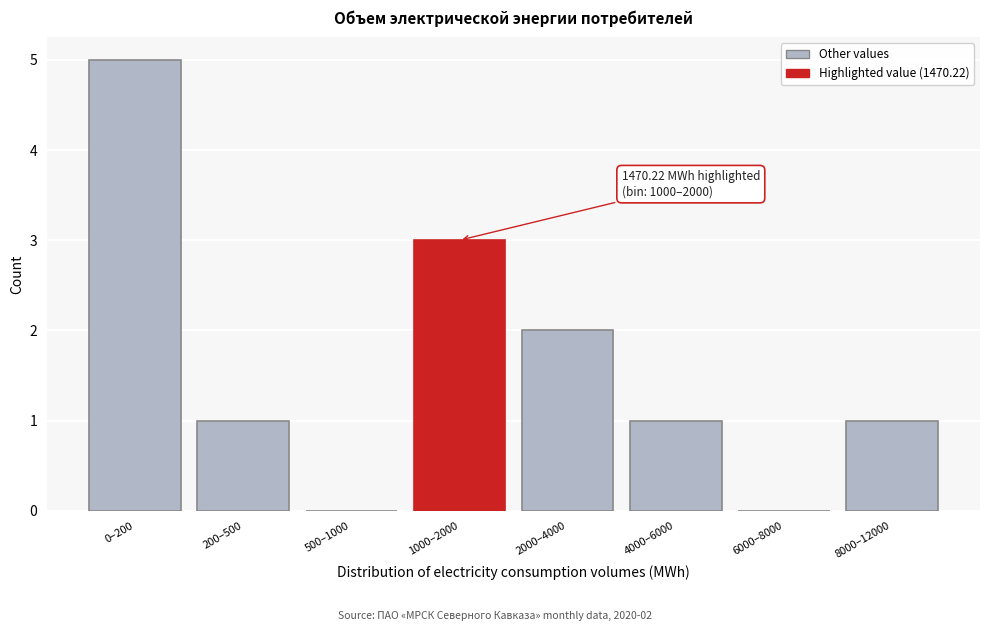

Reading left to right, list all the values displayed in this chart.

0–200=5	200–500=1	500–1000=0	1000–2000=3	2000–4000=2	4000–6000=1	6000–8000=0	8000–12000=1